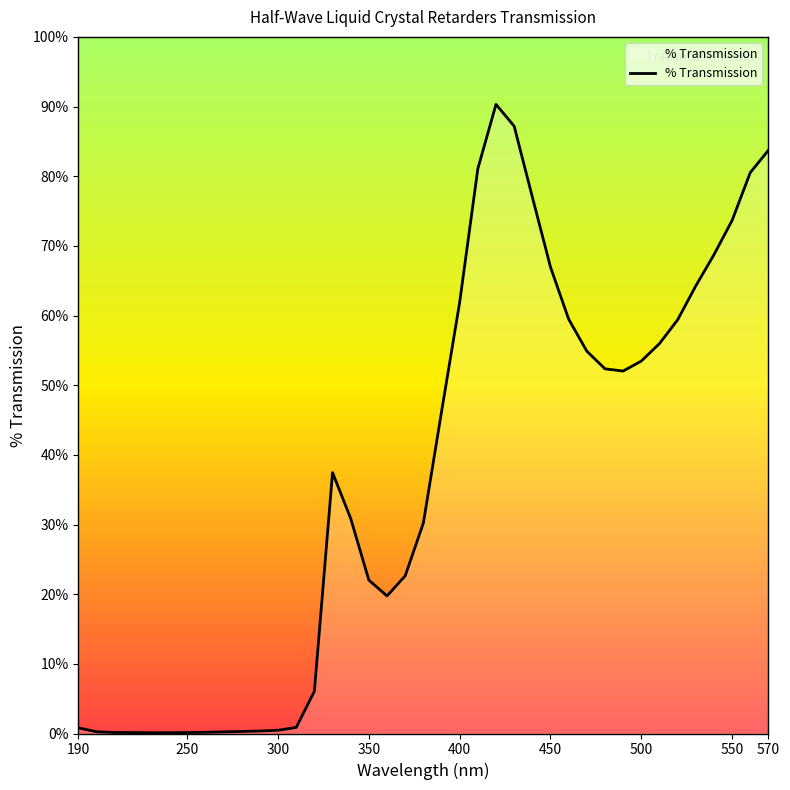

What is the difference between the maximum and minimum values?

90.2